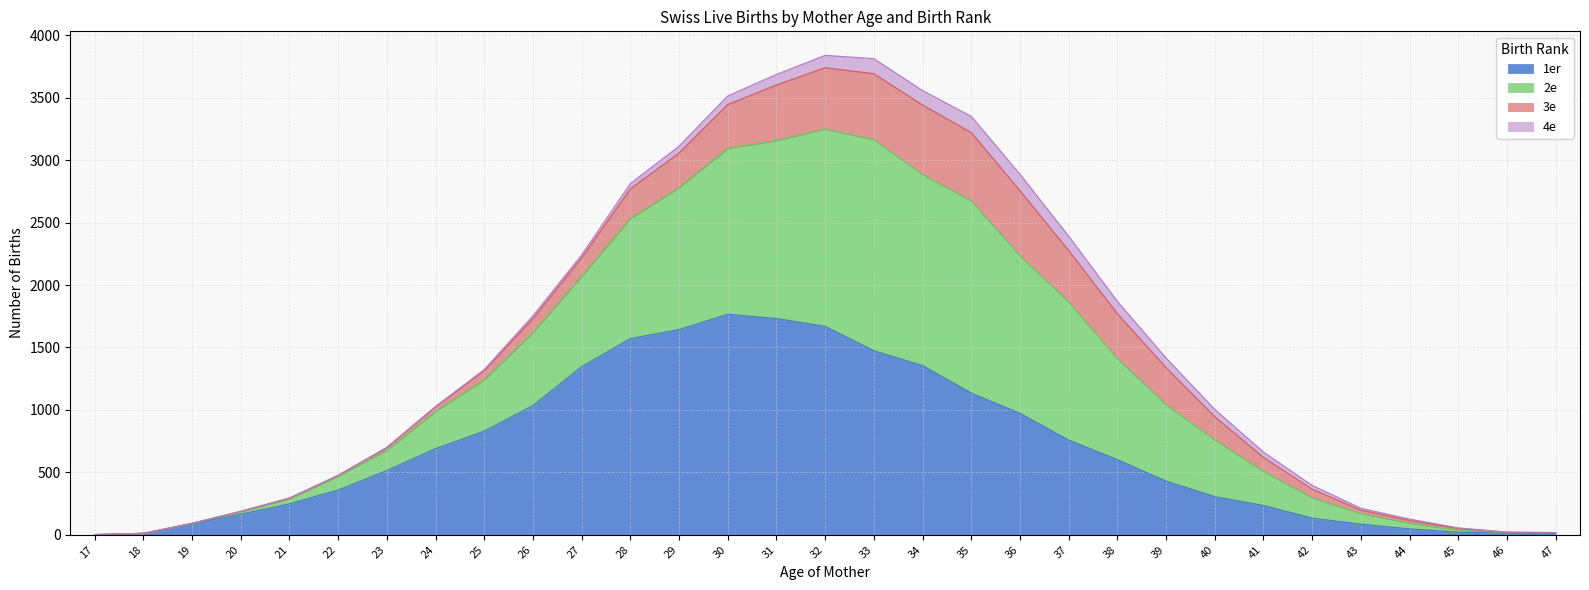

Which has a higher value, 19 or 35?

35